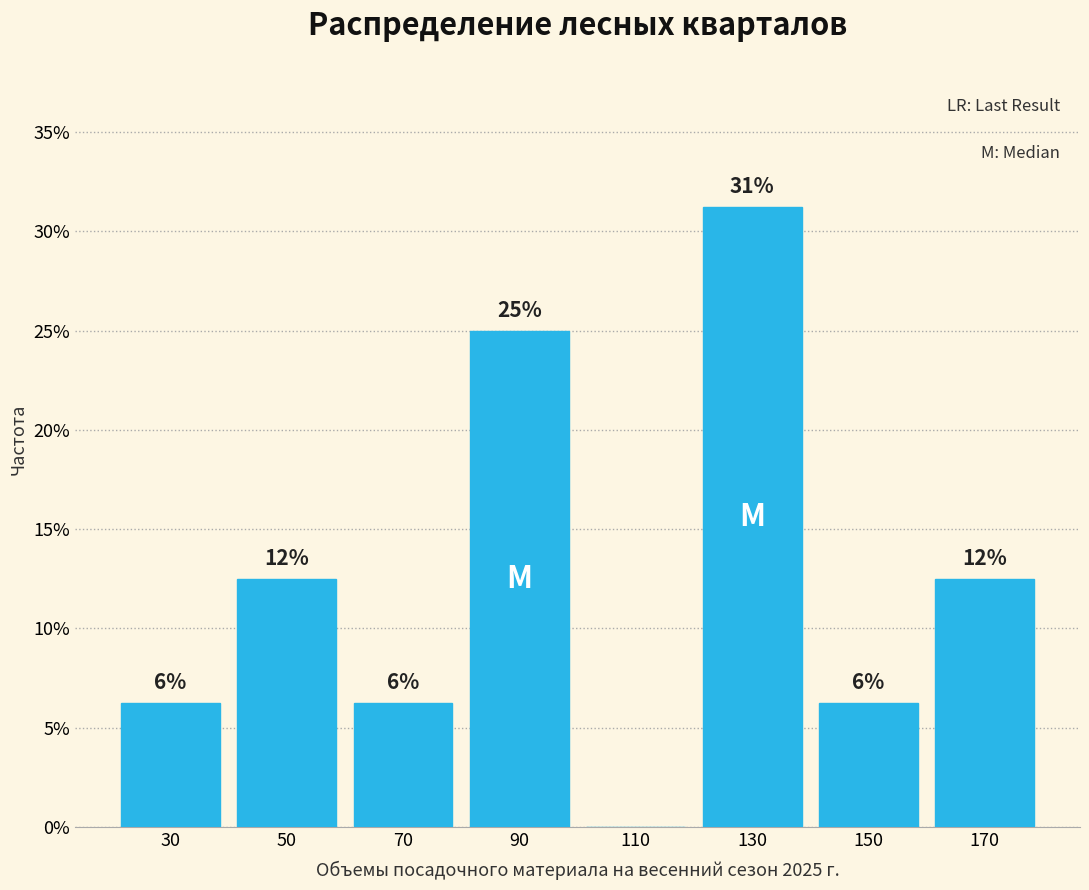

Are the bars horizontal?

No